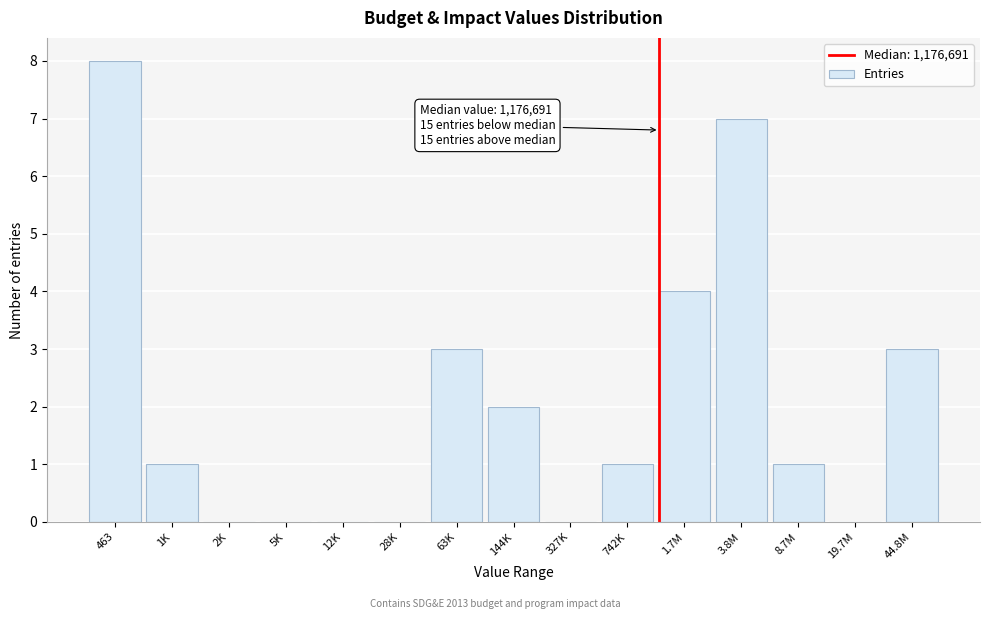

Reading left to right, extract all data points from this chart.

463=8	1K=1	2K=0	5K=0	12K=0	28K=0	63K=3	144K=2	327K=0	742K=1	1.7M=4	3.8M=7	8.7M=1	19.7M=0	44.8M=3